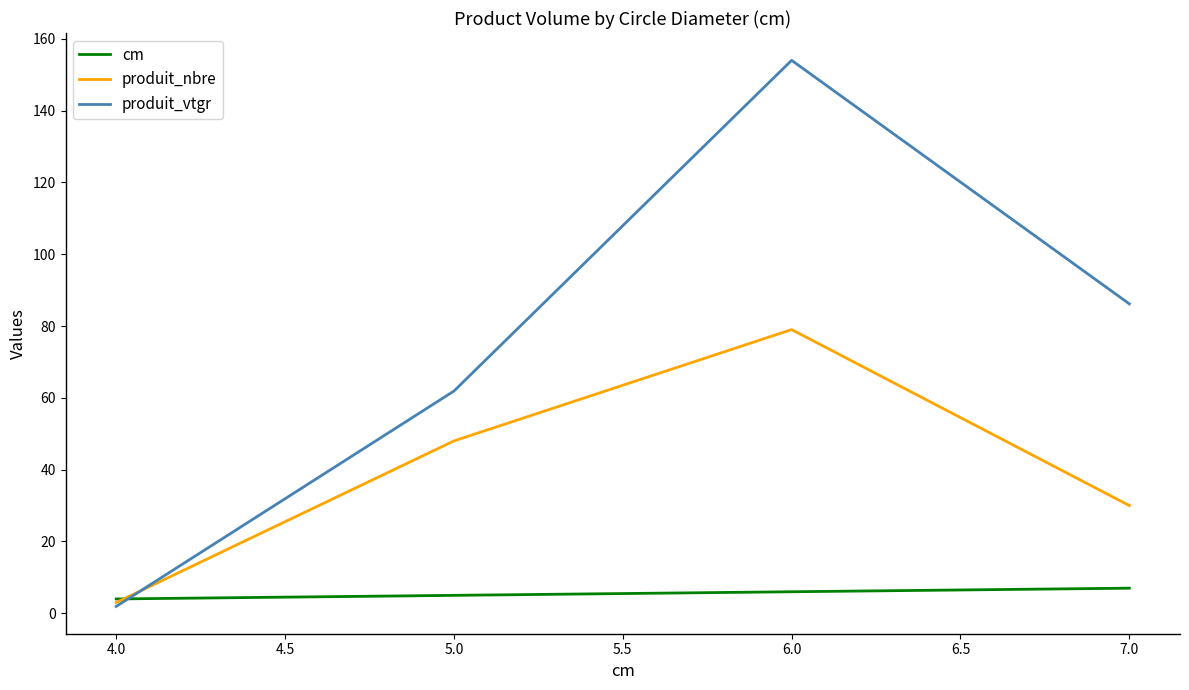

Which label corresponds to the largest value in the chart?

6.0